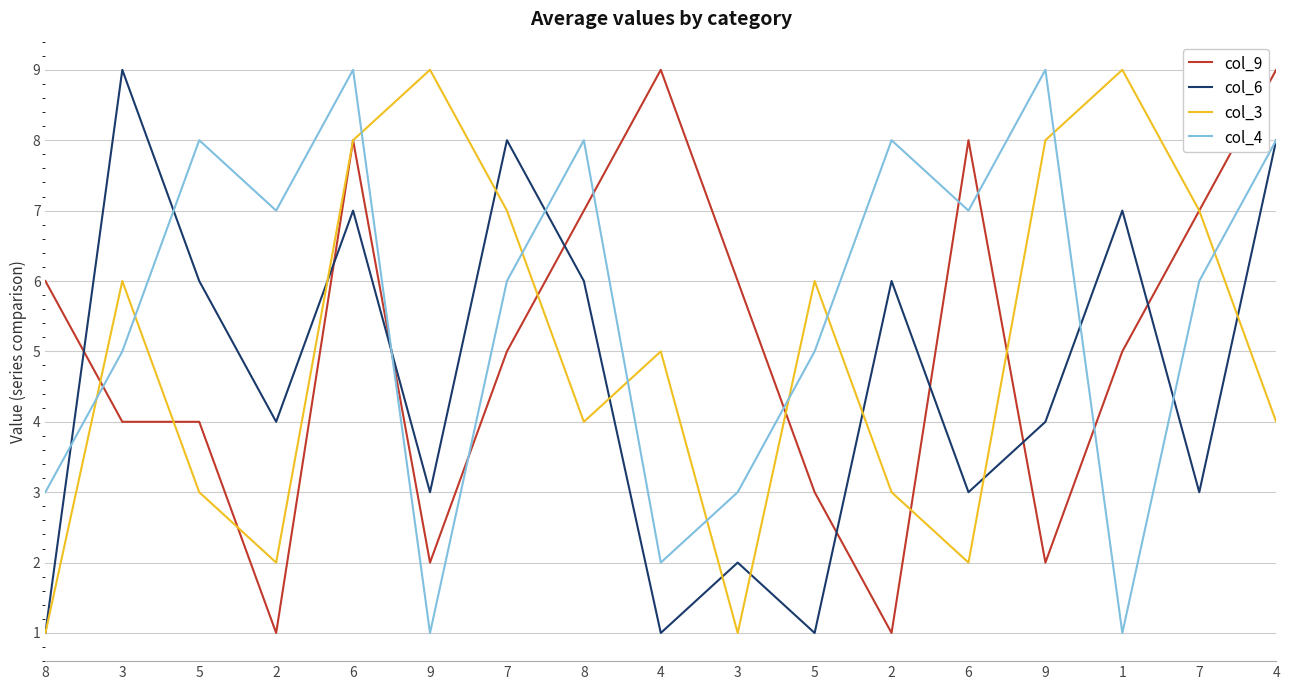

Which series has the largest total across all categories?

col_4